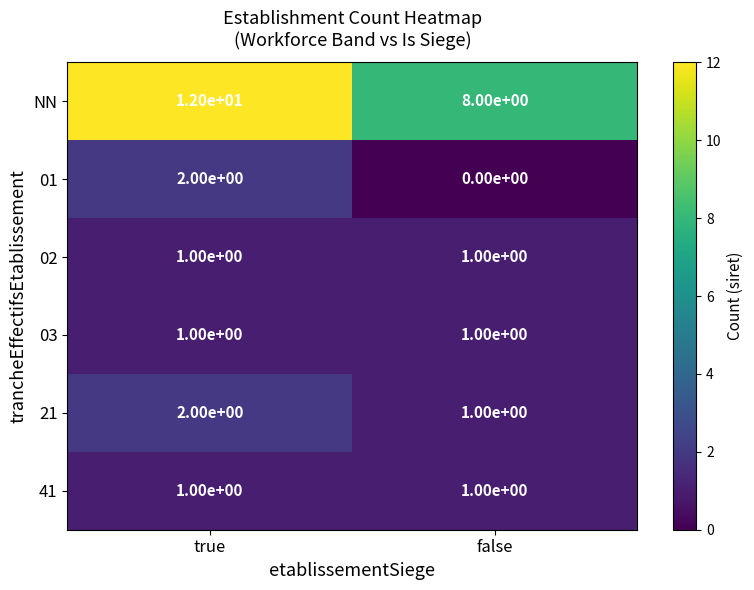

Reading left to right, what are all the values shown in this chart?

NN: true=12	false=8
01: true=2	false=0
02: true=1	false=1
03: true=1	false=1
21: true=2	false=1
41: true=1	false=1